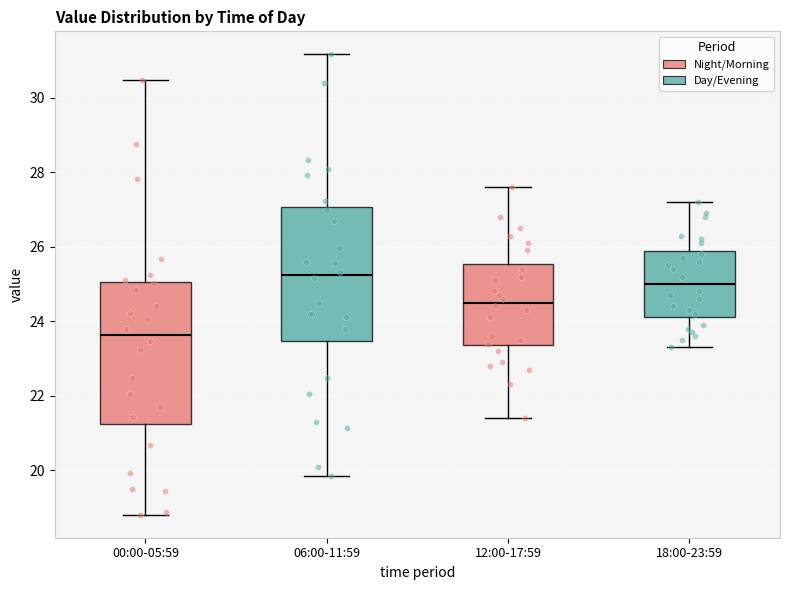

Reading left to right, transcribe this box plot: for each box, give where its median line is, the range the box spans, and where its two whiskers end, as read against the y-axis. The values are not printed on the chart, so give them approximately, as read against the axis.

00:00-05:59: median 23.6, box 21.2 to 25.0, whiskers 18.8 to 30.4
06:00-11:59: median 25.2, box 23.4 to 27.0, whiskers 19.8 to 31.2
12:00-17:59: median 24.6, box 23.4 to 25.6, whiskers 21.4 to 27.6
18:00-23:59: median 25.0, box 24.2 to 25.8, whiskers 23.4 to 27.2